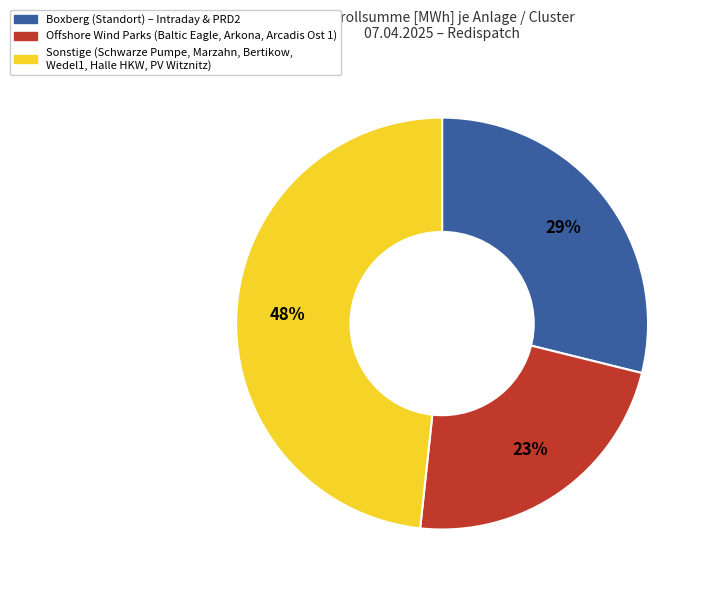

Count the number of slices in the pie.

3